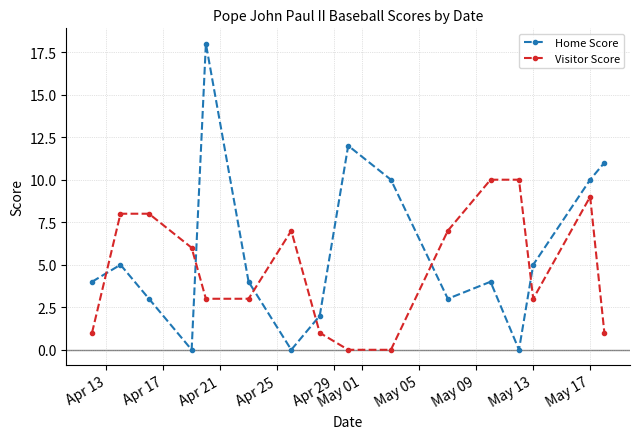

True or false: Visitor Score and Home Score cross at least once.

True